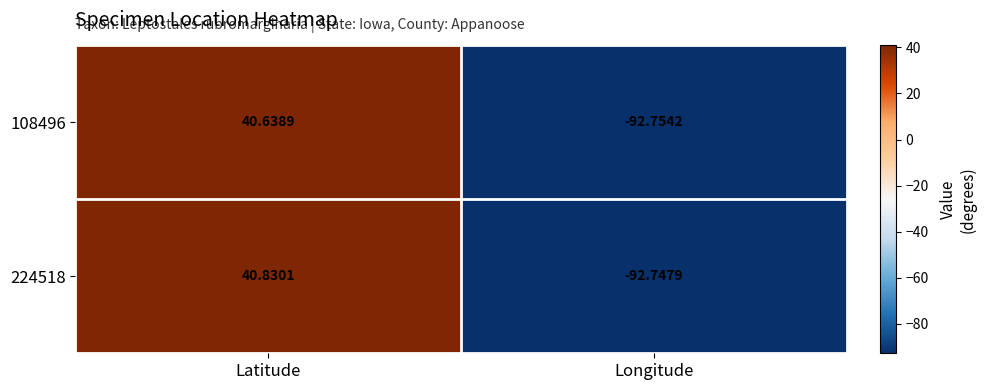

At which category is the sum across all series the highest?

Latitude